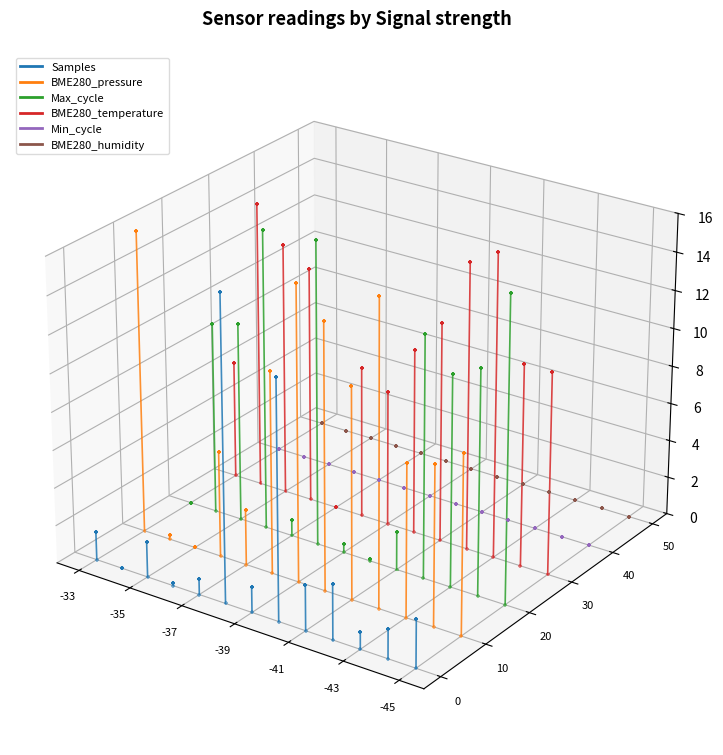

Which series has the widest spread of Y values?

Max_cycle